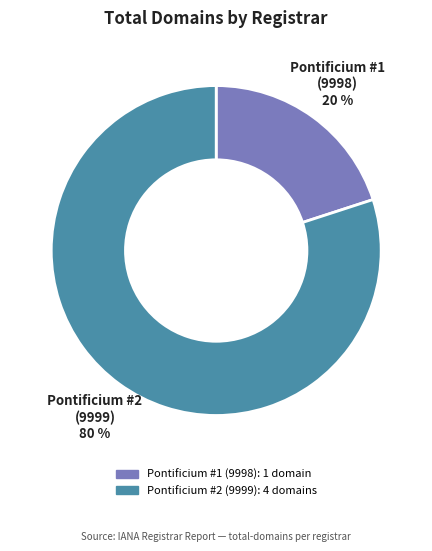

To the nearest percent, what is the average slice percentage?

50%